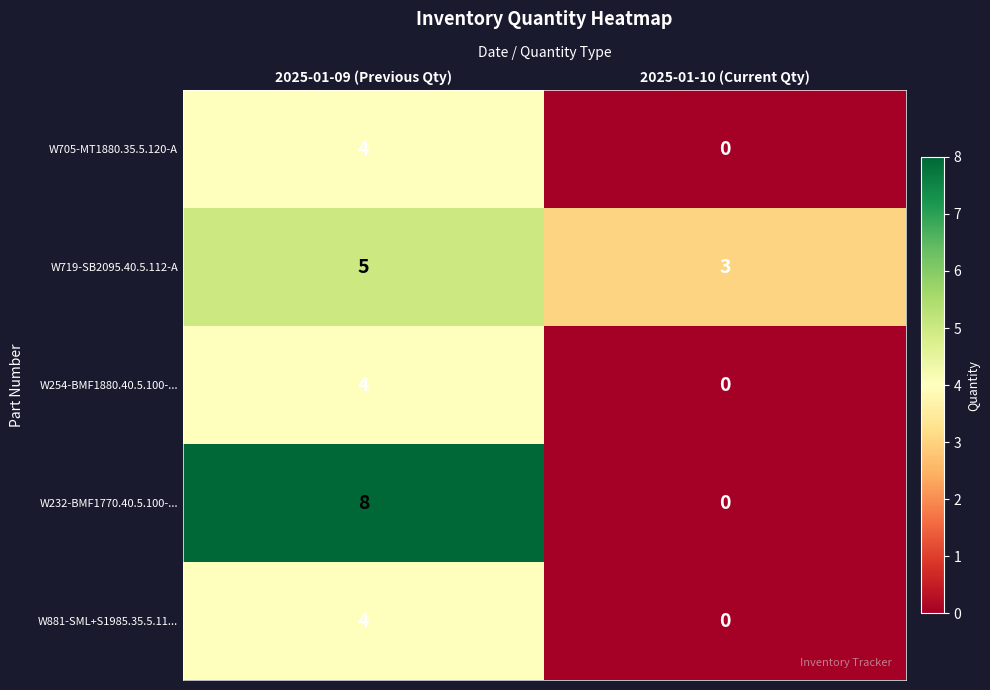

Between 2025-01-09 (Previous Qty) and 2025-01-10 (Current Qty), which series saw the biggest shift?

W232-BMF1770.40.5.100-...